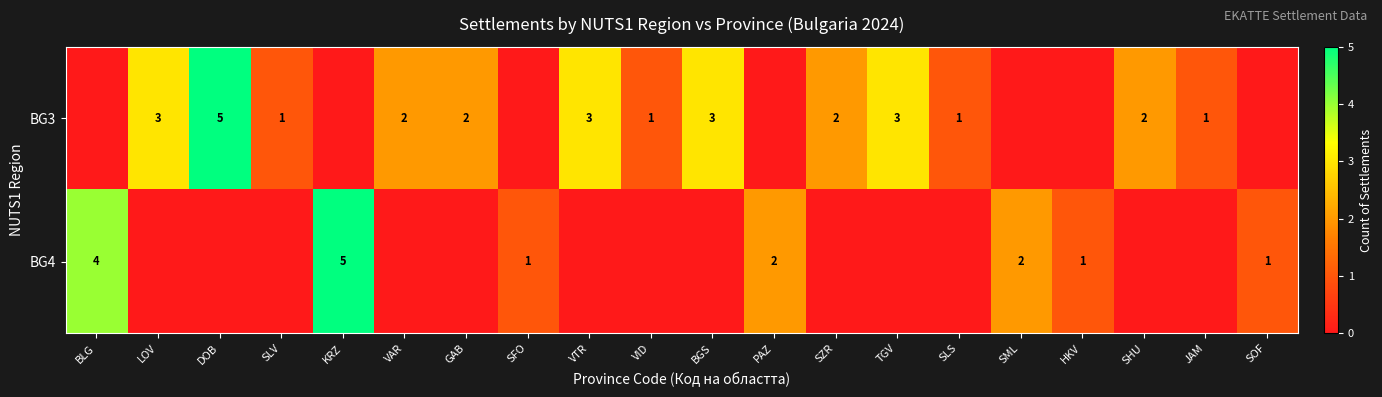

What is the sum of the BG3 values at SZR and VID?

3